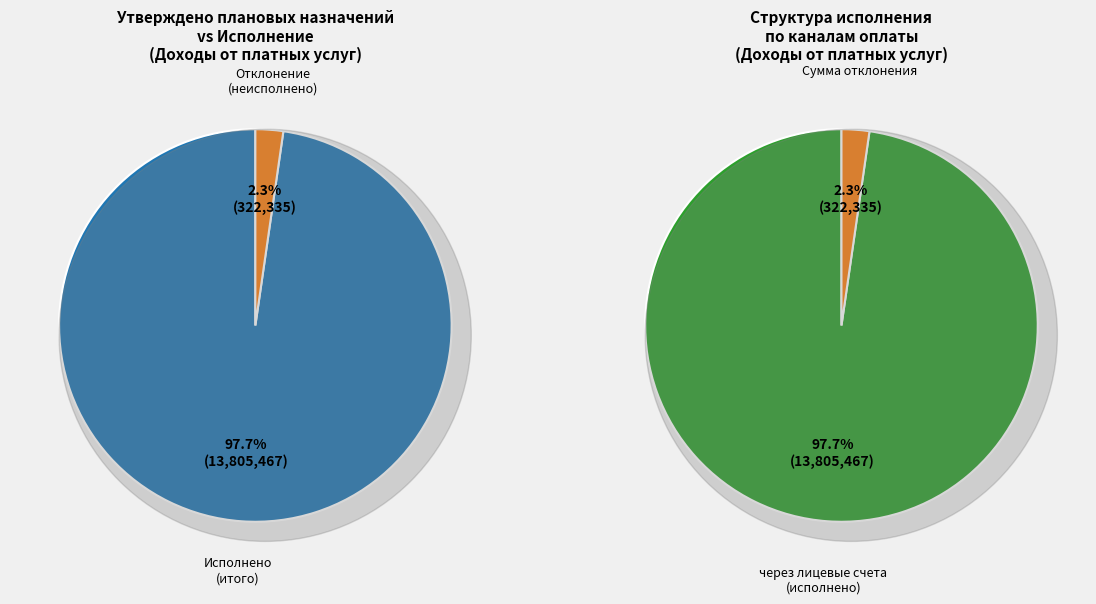

Count the number of slices in the pie.

4